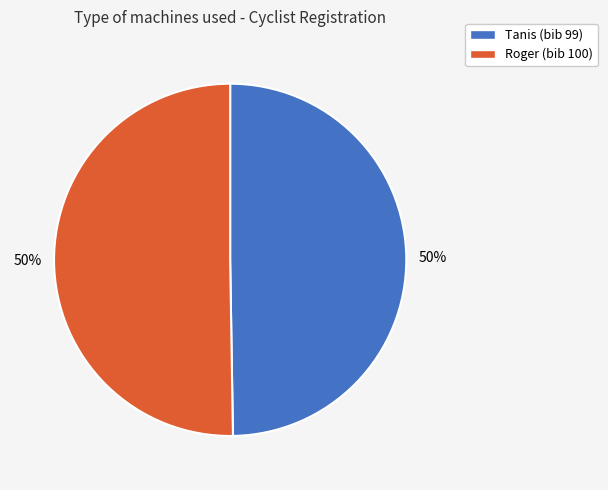

To the nearest percent, what is the average slice percentage?

50%